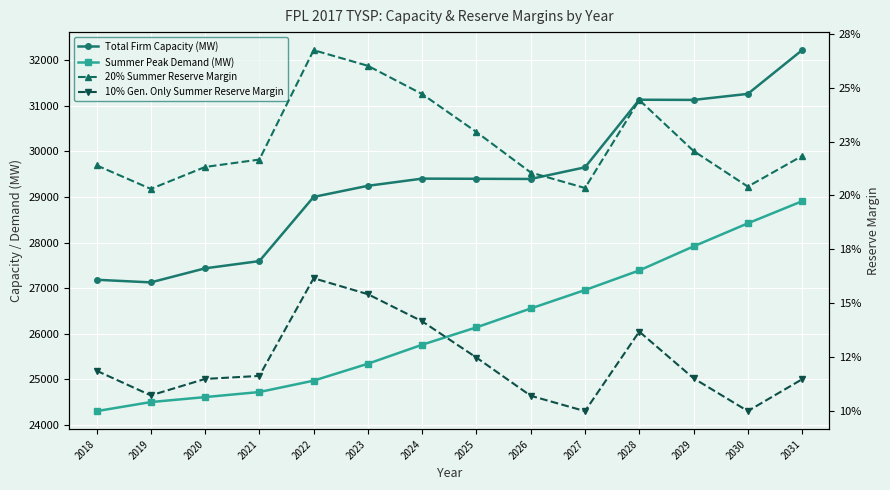

True or false: Summer Peak Demand (MW) and 10% Gen. Only Summer Reserve Margin cross at least once.

False